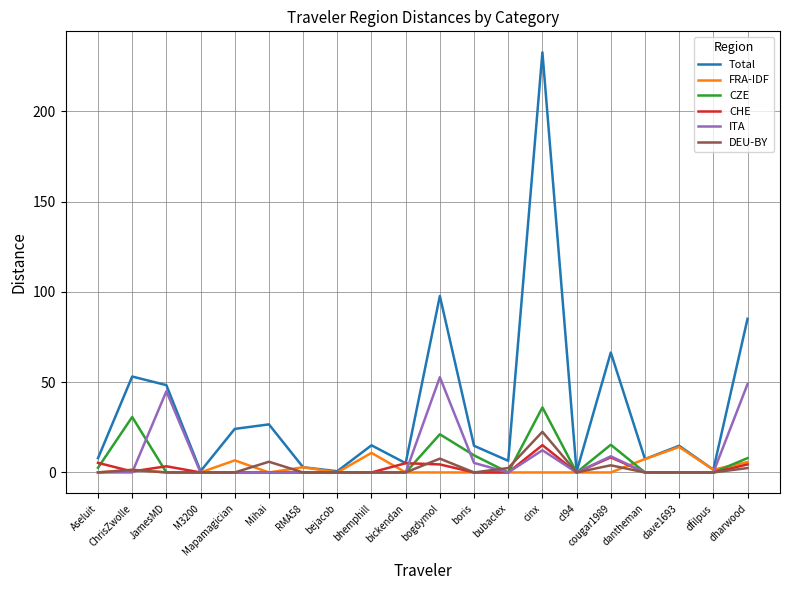

Which series has the largest total across all categories?

Total